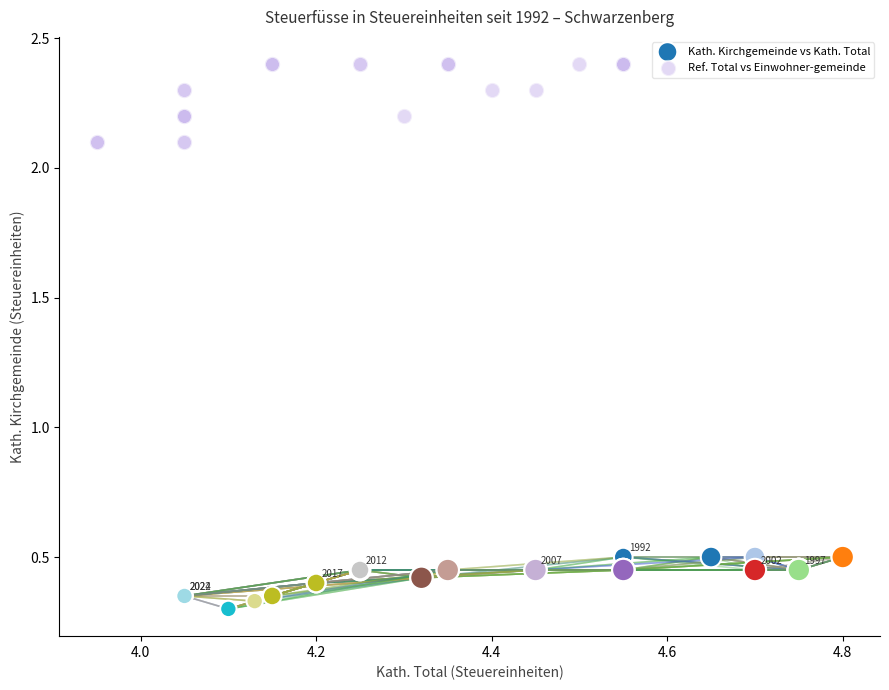

Which series has the widest spread of Y values?

Ref. Total vs Einwohner-gemeinde